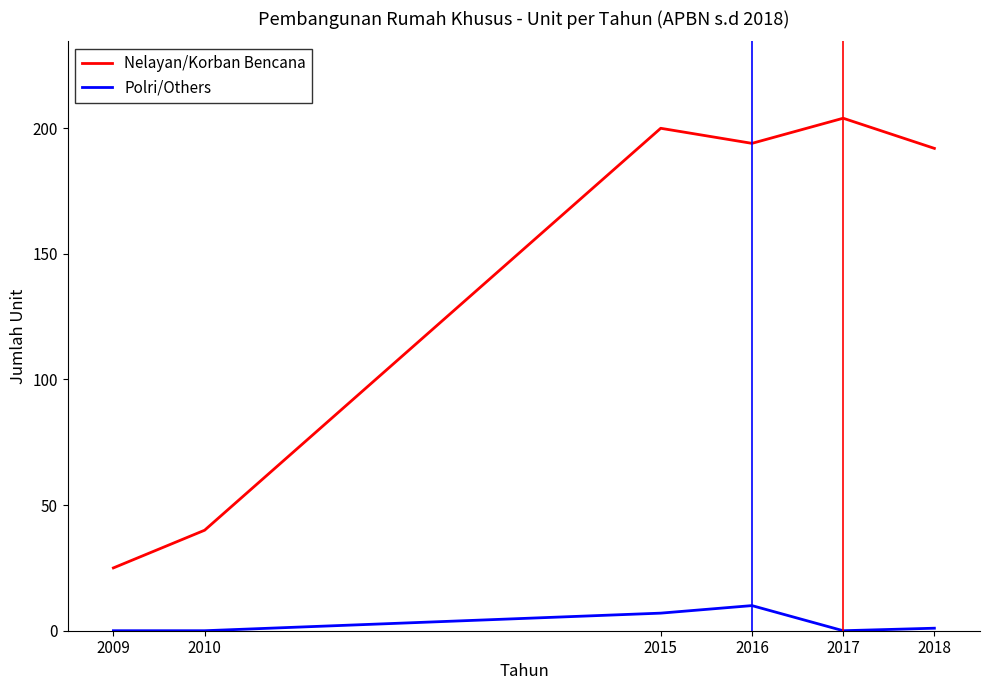

Which series has the largest total across all categories?

Nelayan/Korban Bencana